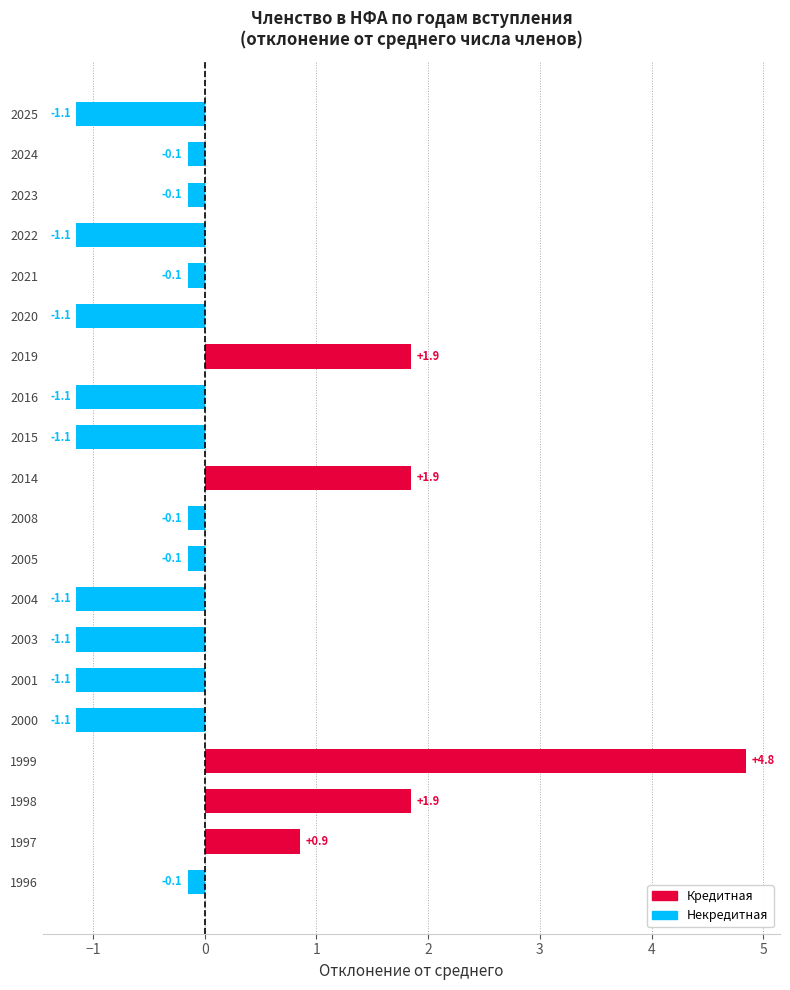

What is the smallest value displayed?

-1.1